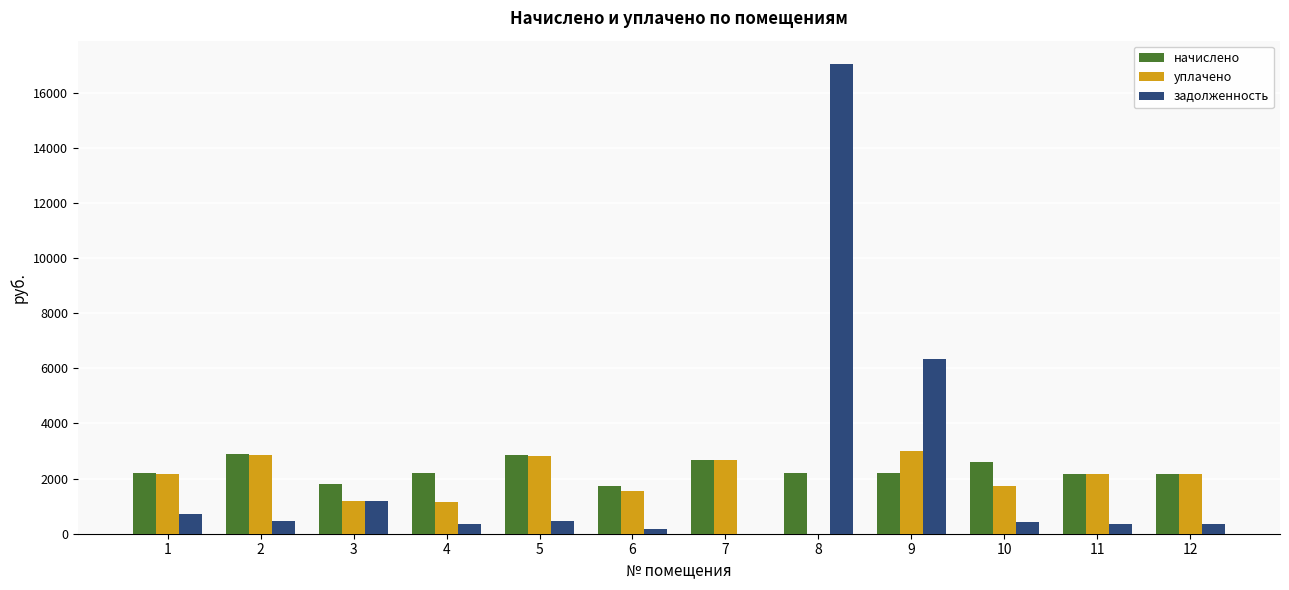

Between 6 and 8, which series saw the biggest shift?

задолженность